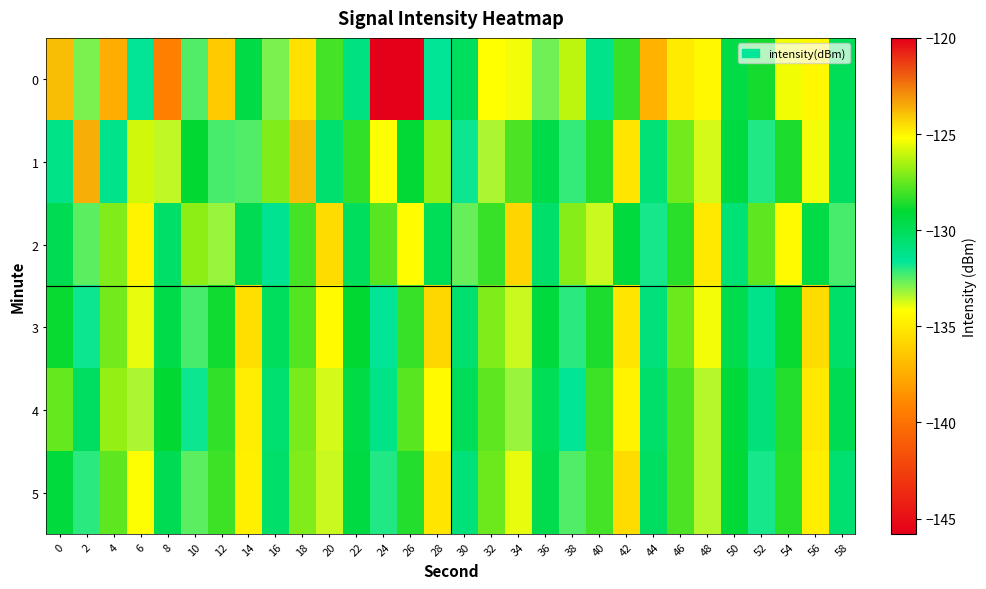

At which category is the sum across all series the highest?

32